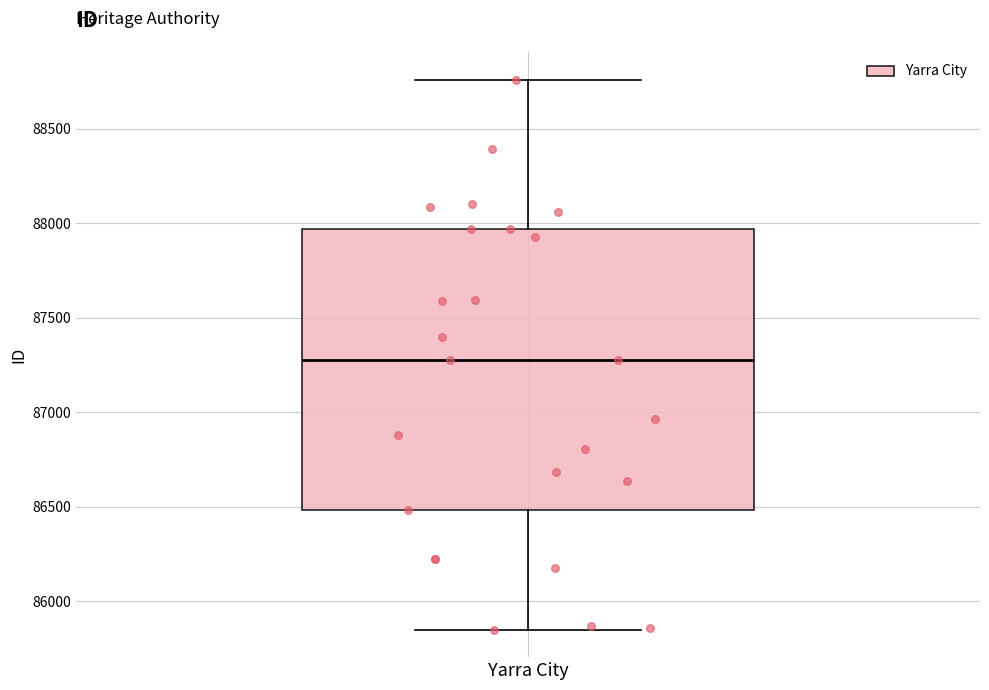

Where does the lower whisker of the box for Yarra City end on the y-axis? The values are not printed on the chart, so give them approximately, as read against the axis.

85850